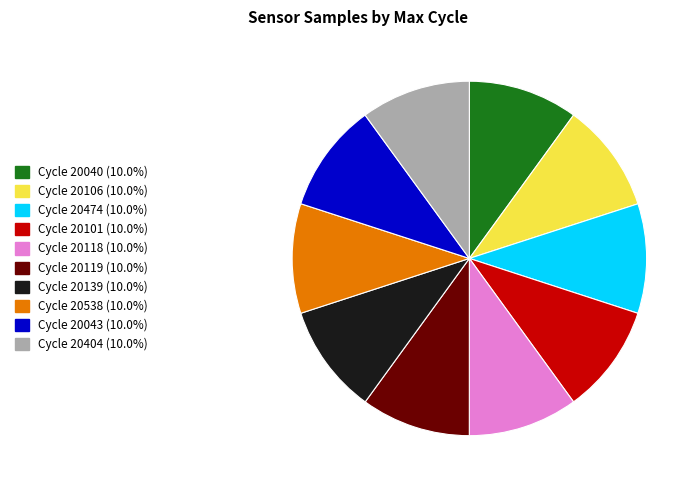

How many segments does this pie chart have?

10